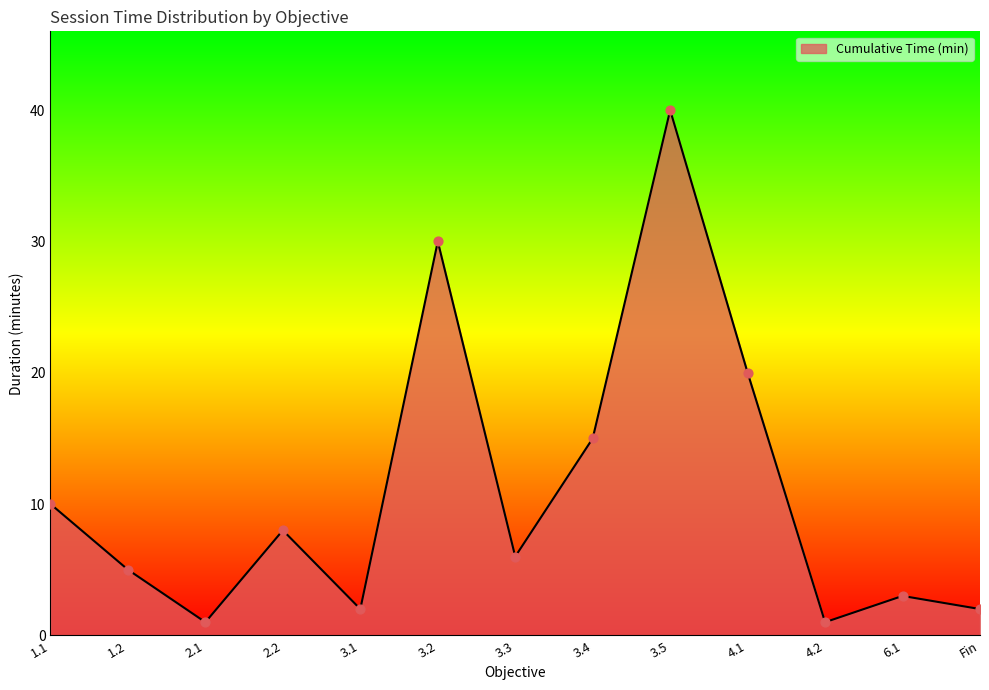

Which has a higher value, 6.1 or 3.2?

3.2